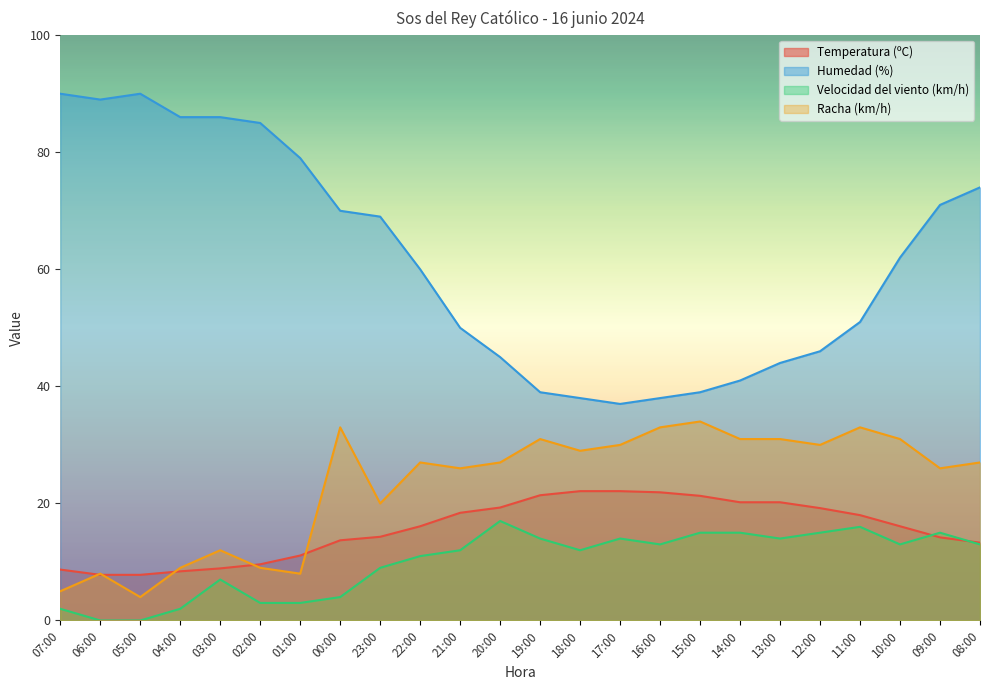

Does the chart have visible grid lines?

No